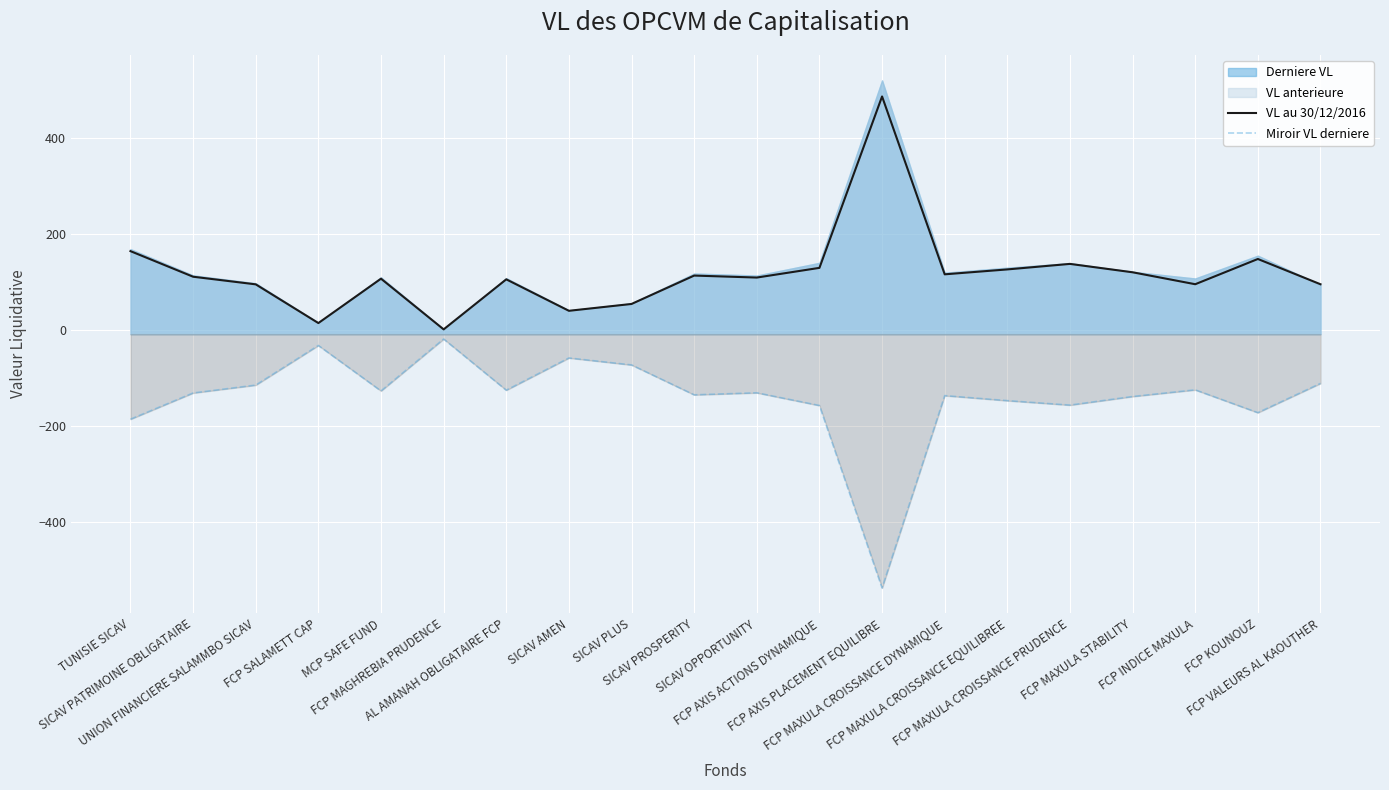

How many data points does each series have?

20